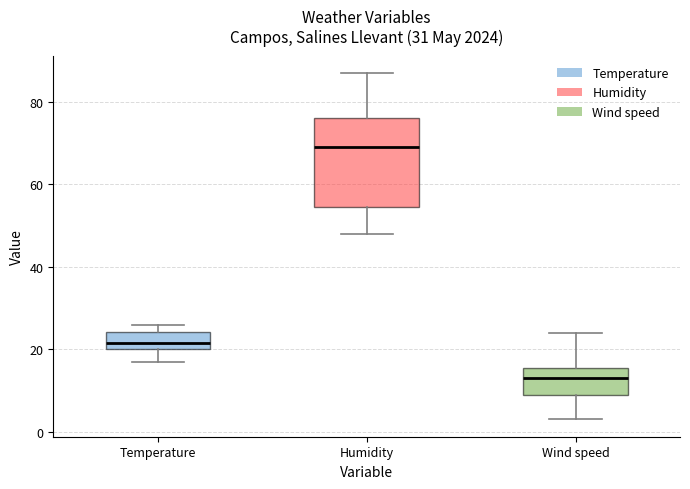

Reading left to right, read every box against the y-axis: the position of its median line, the range the box covers, and the ends of its whiskers. The values are not printed on the chart, so give them approximately, as read against the axis.

Temperature: median 22, box 20 to 24, whiskers 16 to 26
Humidity: median 70, box 54 to 76, whiskers 48 to 88
Wind speed: median 14, box 10 to 16, whiskers 4 to 24